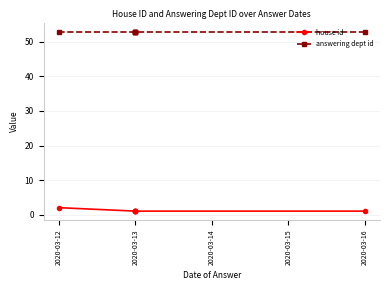

At 2020-03-13, list the series in order from smallest to largest.

house id, answering dept id